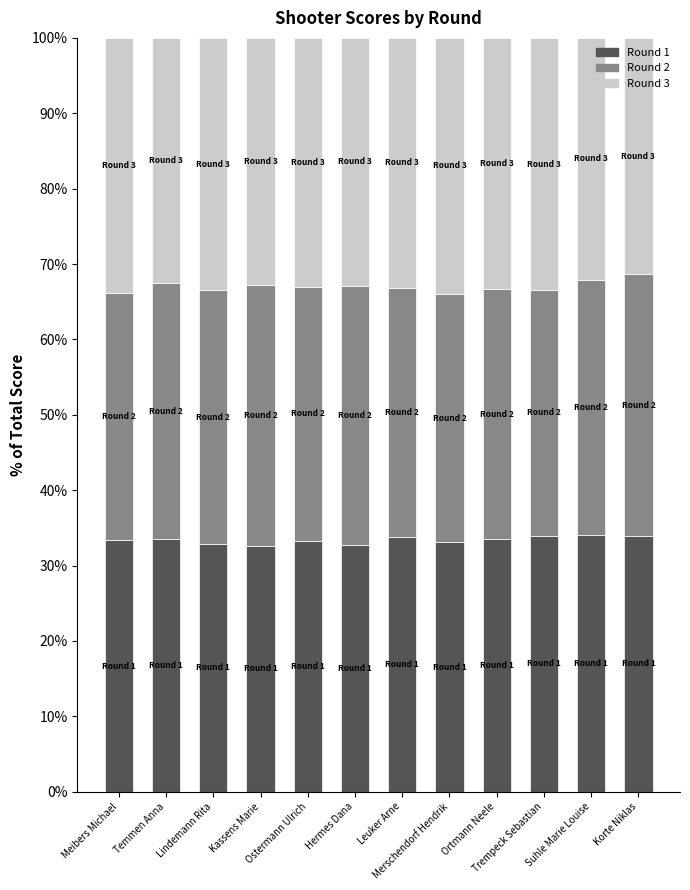

How many categories are shown in the chart?

12